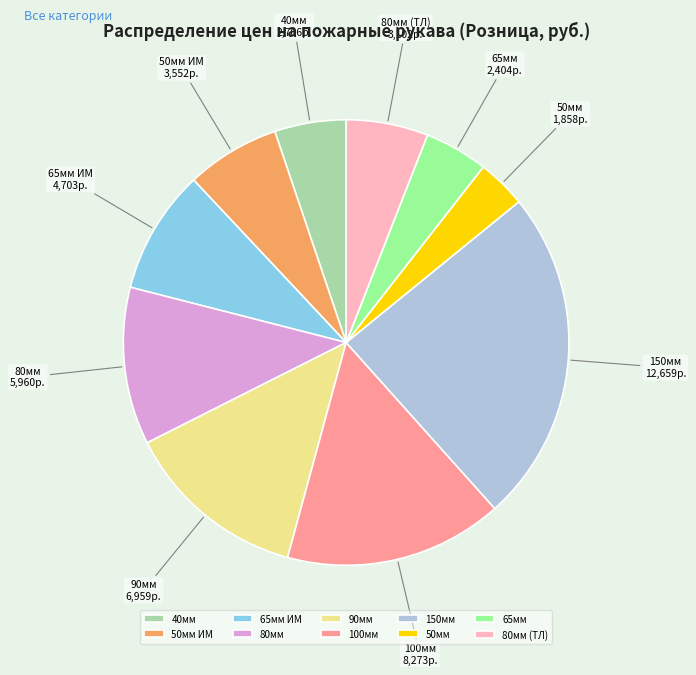

True or false: 80мм (ТЛ) accounts for 1% of the total.

False